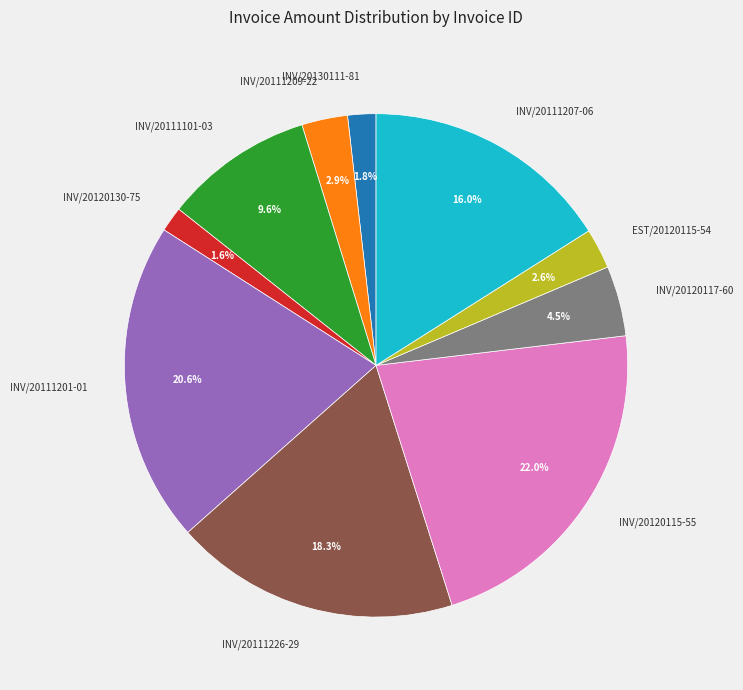

Is there any slice that represents more than half of the pie?

No